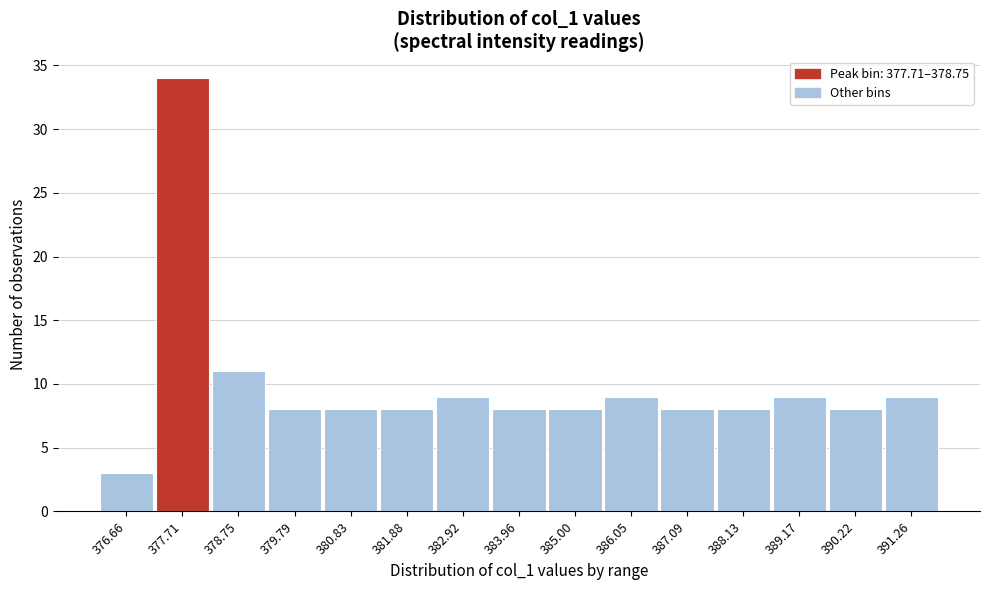

Reading right to left, what are all the values shown in this chart?

9	8	9	8	8	9	8	8	9	8	8	8	11	34	3